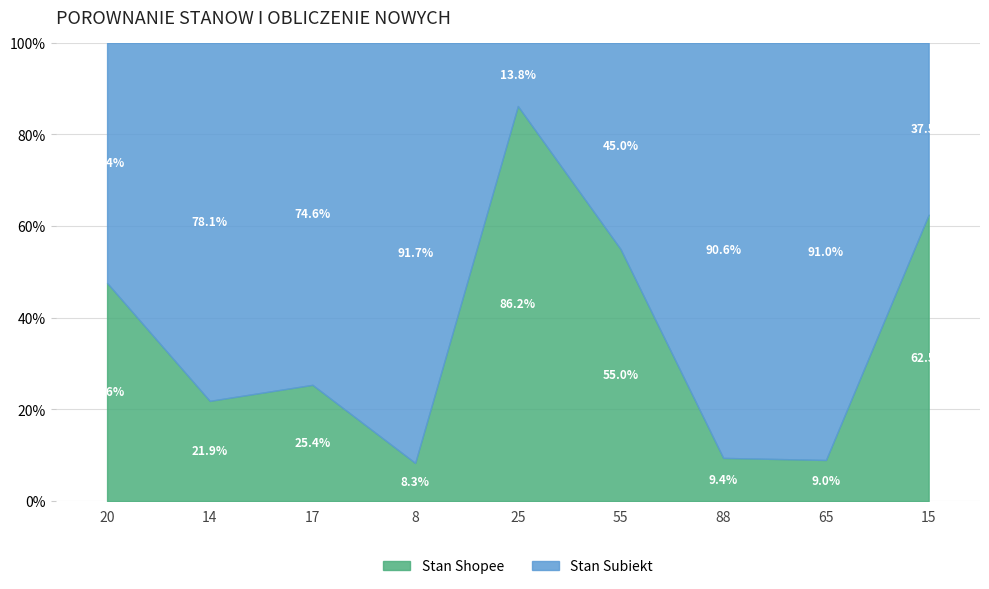

The Stan Subiekt series shows 659 at 65. True or false?

True